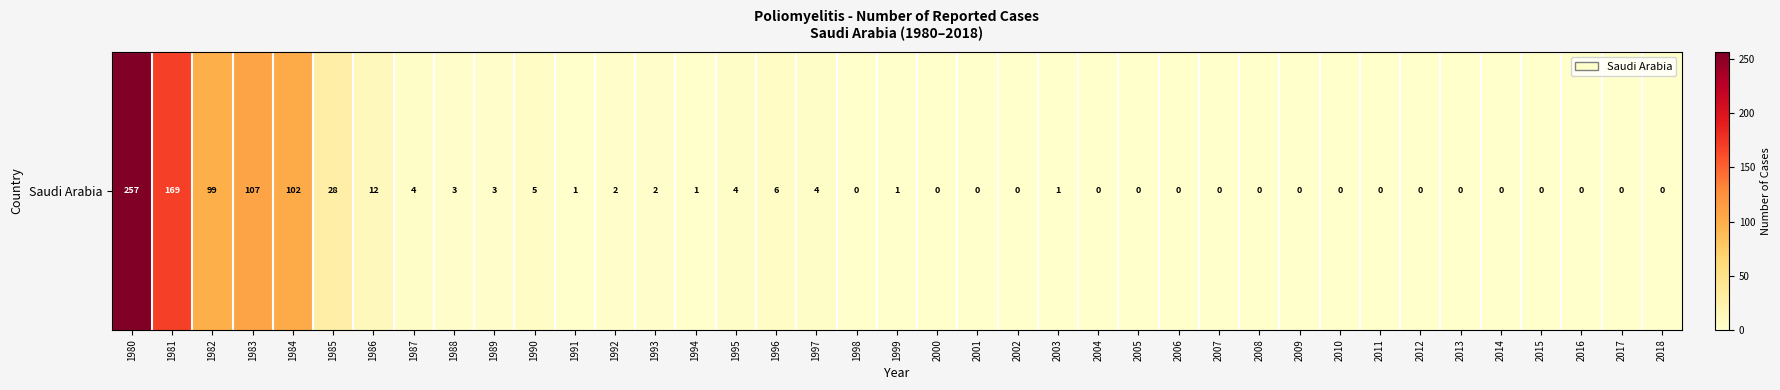

Rank the categories by value from highest to lowest.

1980, 1981, 1983, 1984, 1982, 1985, 1986, 1996, 1990, 1987, 1995, 1997, 1988, 1989, 1992, 1993, 1991, 1994, 1999, 2003, 1998, 2000, 2001, 2002, 2004, 2005, 2006, 2007, 2008, 2009, 2010, 2011, 2012, 2013, 2014, 2015, 2016, 2017, 2018